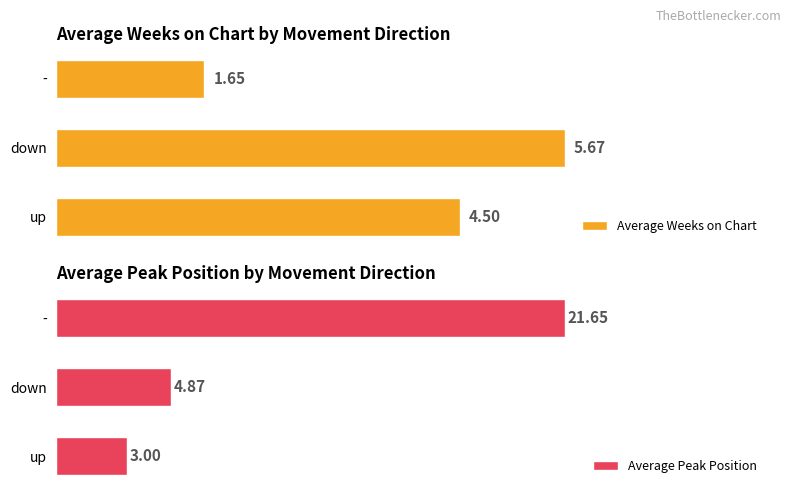

At which label is Average Peak Position closest to 12?

down